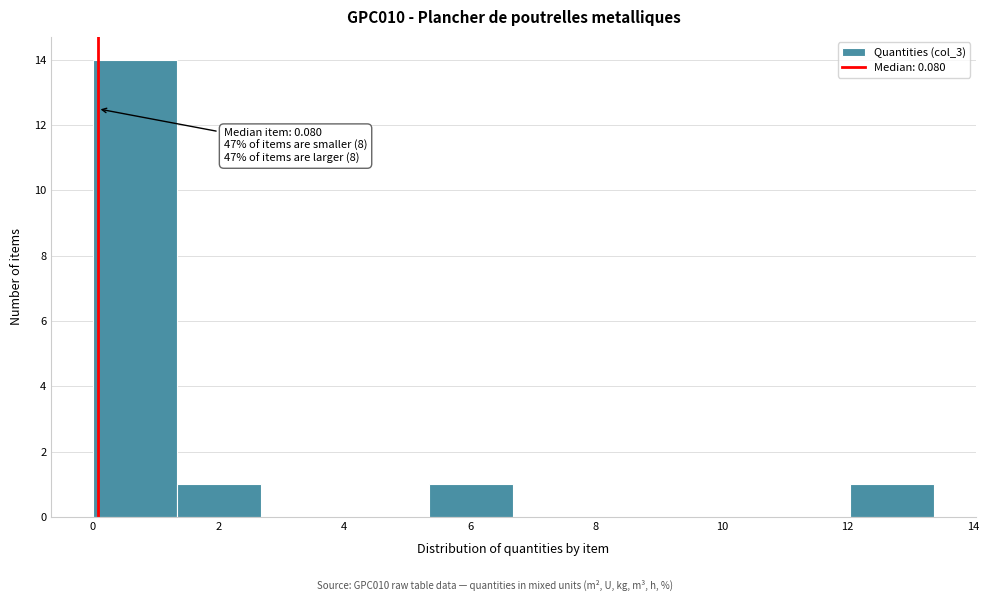

Over which range of the x-axis is the bar tallest?

0.0 to 1.4